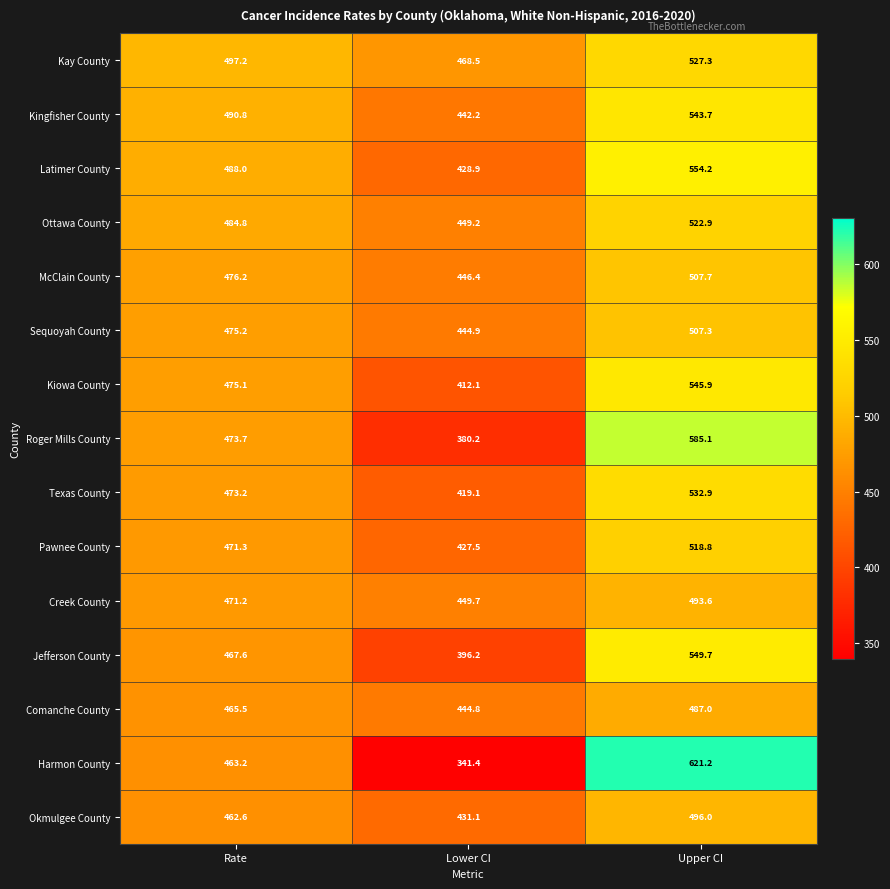

What is the difference between the Latimer County values at Lower CI and Rate?

59.1